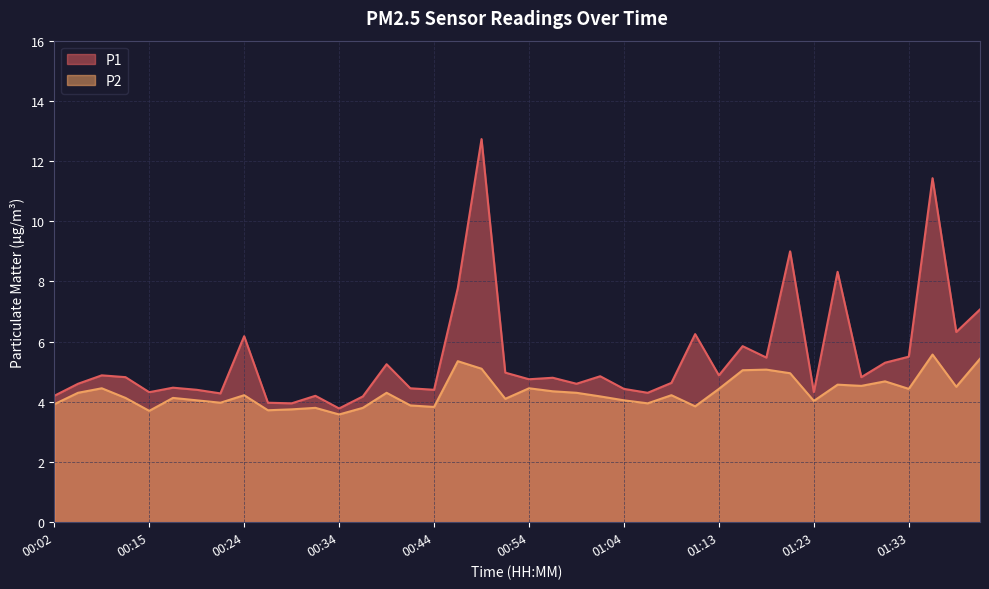

Between 00:24 and 01:21, which is larger?

01:21